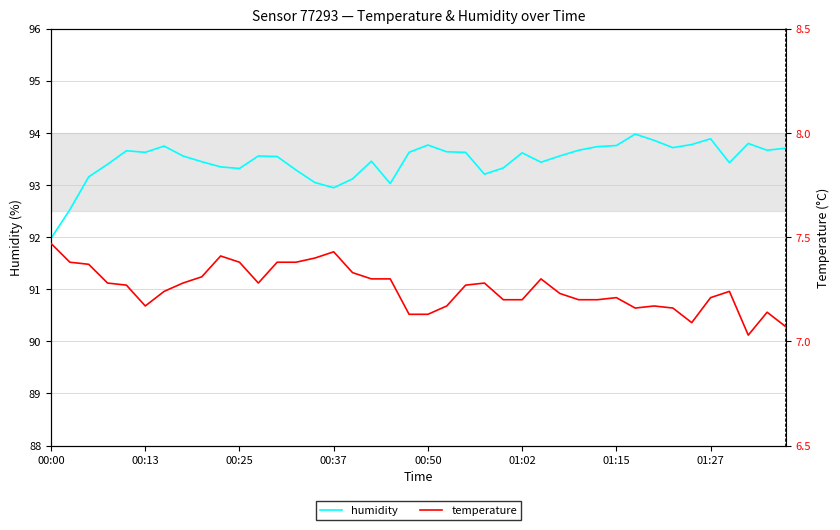

Does the chart have visible grid lines?

Yes